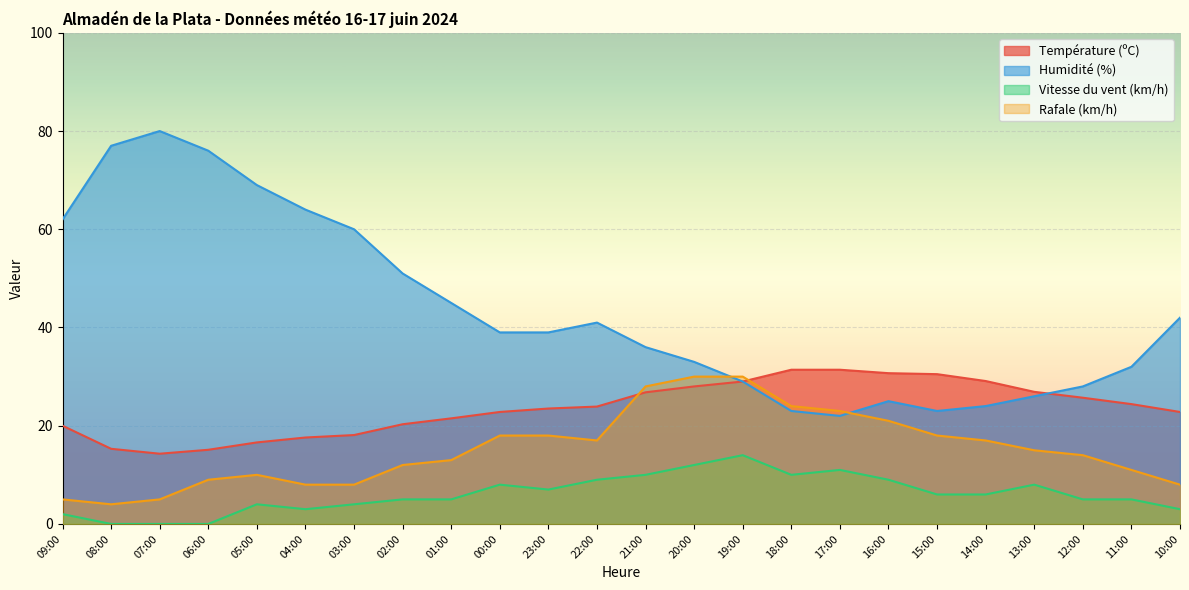

At which category is the sum across all series the highest?

20:00